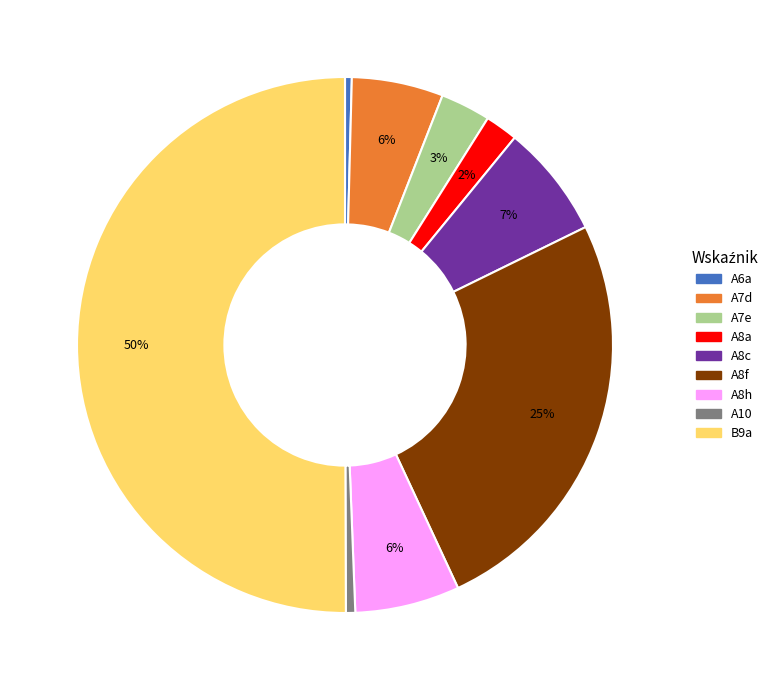

What is the largest slice in the pie chart?

B9a